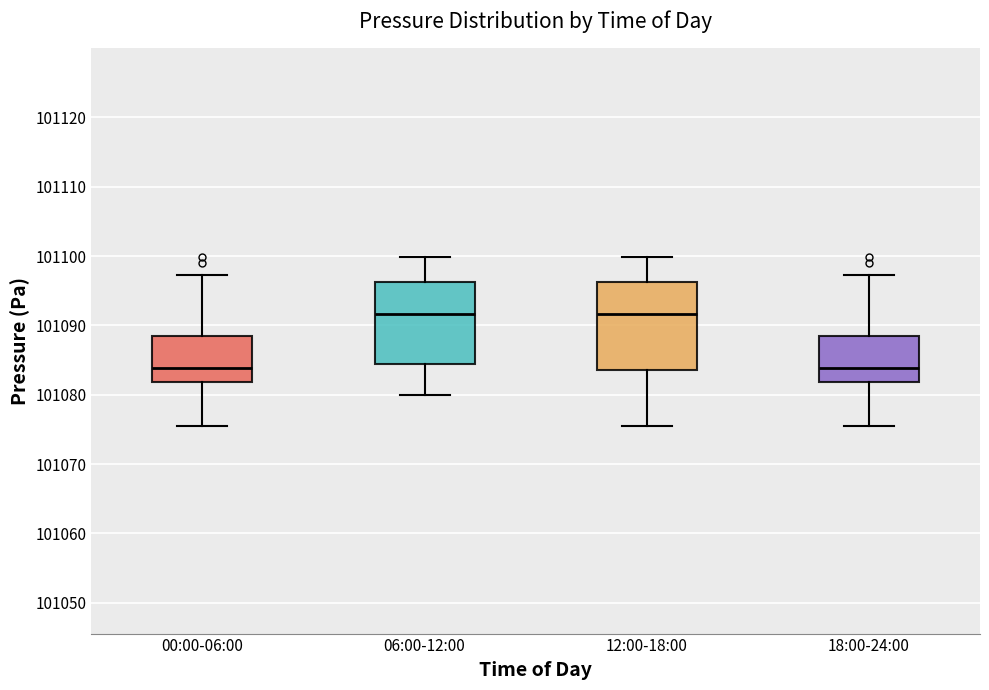

Where is the upper edge of the box for 00:00-06:00 on the y-axis? The values are not printed on the chart, so give them approximately, as read against the axis.

101088